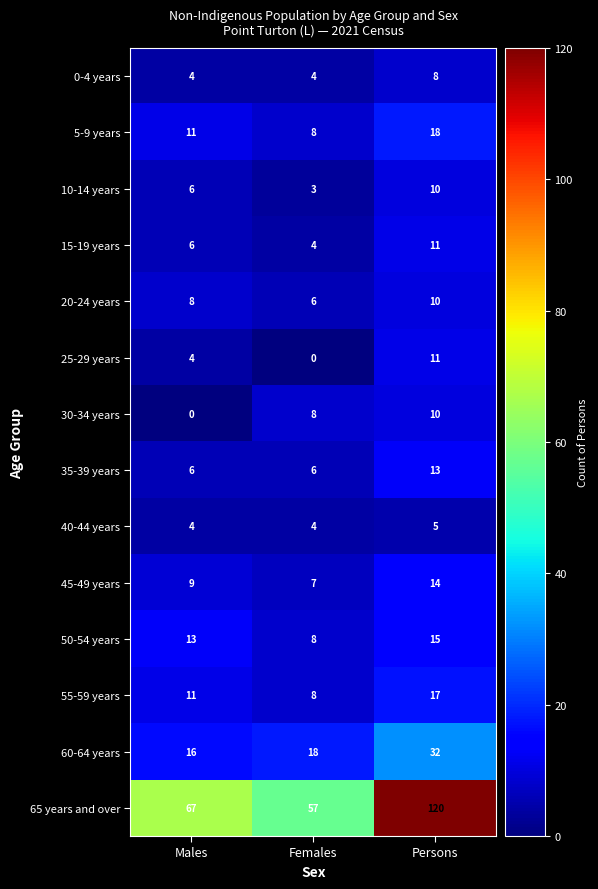

Count the 60-64 years values in the range 16 to 32.

3